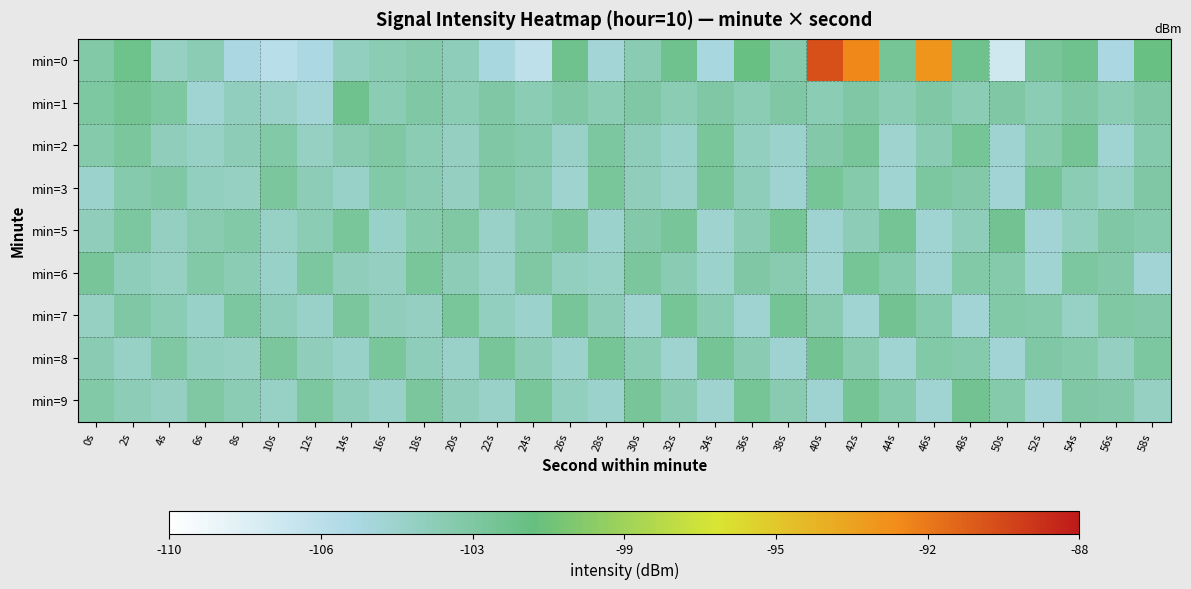

Reading left to right, list all the values displayed in this chart.

min=0: 0s=-102.9	2s=-101.7	4s=-104.1	6s=-103.5	8s=-105.4	10s=-106.2	12s=-105.5	14s=-103.9	16s=-103.5	18s=-103.1	20s=-103.7	22s=-105.3	24s=-106.4	26s=-101.8	28s=-105.0	30s=-103.4	32s=-101.8	34s=-105.3	36s=-101.4	38s=-103.1	40s=-90.1	42s=-92.2	44s=-102.2	46s=-92.8	48s=-101.8	50s=-107.4	52s=-102.3	54s=-101.8	56s=-105.4	58s=-101.3
min=1: 0s=-102.7	2s=-102.0	4s=-102.7	6s=-104.8	8s=-103.9	10s=-104.4	12s=-104.9	14s=-101.8	16s=-103.5	18s=-102.8	20s=-103.5	22s=-102.8	24s=-103.5	26s=-102.8	28s=-103.5	30s=-102.8	32s=-103.5	34s=-102.8	36s=-103.5	38s=-102.8	40s=-103.5	42s=-102.8	44s=-103.5	46s=-102.8	48s=-103.5	50s=-102.8	52s=-103.5	54s=-102.8	56s=-103.5	58s=-102.8
min=2: 0s=-103.1	2s=-102.5	4s=-103.8	6s=-104.2	8s=-103.6	10s=-102.9	12s=-104.1	14s=-103.3	16s=-102.7	18s=-103.5	20s=-104.0	22s=-102.8	24s=-103.2	26s=-104.4	28s=-102.6	30s=-103.7	32s=-104.3	34s=-102.4	36s=-103.9	38s=-104.5	40s=-103.0	42s=-102.3	44s=-104.6	46s=-103.4	48s=-102.2	50s=-104.7	52s=-103.1	54s=-102.1	56s=-104.8	58s=-103.2
min=3: 0s=-104.5	2s=-103.2	4s=-102.8	6s=-103.9	8s=-104.1	10s=-102.5	12s=-103.6	14s=-104.3	16s=-102.9	18s=-103.4	20s=-104.0	22s=-102.7	24s=-103.3	26s=-104.6	28s=-102.4	30s=-103.8	32s=-104.4	34s=-102.3	36s=-103.7	38s=-104.7	40s=-102.2	42s=-103.1	44s=-104.8	46s=-102.6	48s=-103.0	50s=-104.9	52s=-102.1	54s=-103.5	56s=-104.2	58s=-102.8
min=5: 0s=-103.8	2s=-102.6	4s=-104.0	6s=-103.3	8s=-102.9	10s=-104.2	12s=-103.5	14s=-102.4	16s=-104.3	18s=-103.1	20s=-102.7	22s=-104.4	24s=-103.2	26s=-102.5	28s=-104.5	30s=-103.0	32s=-102.3	34s=-104.6	36s=-103.4	38s=-102.2	40s=-104.7	42s=-103.6	44s=-102.1	46s=-104.8	48s=-103.7	50s=-102.0	52s=-104.9	54s=-103.9	56s=-102.8	58s=-103.2
min=6: 0s=-102.3	2s=-103.7	4s=-104.1	6s=-102.9	8s=-103.5	10s=-104.3	12s=-102.6	14s=-103.8	16s=-104.0	18s=-102.4	20s=-103.6	22s=-104.4	24s=-102.7	26s=-103.9	28s=-104.2	30s=-102.5	32s=-103.4	34s=-104.5	36s=-102.8	38s=-103.3	40s=-104.6	42s=-102.2	44s=-103.2	46s=-104.7	48s=-102.9	50s=-103.1	52s=-104.8	54s=-102.6	56s=-103.0	58s=-104.9
min=7: 0s=-104.1	2s=-102.8	4s=-103.5	6s=-104.3	8s=-102.6	10s=-103.7	12s=-104.4	14s=-102.5	16s=-103.8	18s=-104.0	20s=-102.4	22s=-103.9	24s=-104.5	26s=-102.3	28s=-103.6	30s=-104.6	32s=-102.2	34s=-103.4	36s=-104.7	38s=-102.1	40s=-103.3	42s=-104.8	44s=-102.0	46s=-103.2	48s=-104.9	50s=-102.9	52s=-103.1	54s=-104.2	56s=-102.7	58s=-103.0
min=8: 0s=-103.4	2s=-104.2	4s=-102.7	6s=-103.9	8s=-104.1	10s=-102.5	12s=-103.8	14s=-104.3	16s=-102.4	18s=-103.7	20s=-104.4	22s=-102.3	24s=-103.6	26s=-104.5	28s=-102.2	30s=-103.5	32s=-104.6	34s=-102.1	36s=-103.4	38s=-104.7	40s=-102.0	42s=-103.3	44s=-104.8	46s=-102.9	48s=-103.2	50s=-104.9	52s=-102.8	54s=-103.1	56s=-104.0	58s=-102.6
min=9: 0s=-102.9	2s=-103.6	4s=-104.0	6s=-102.7	8s=-103.5	10s=-104.2	12s=-102.6	14s=-103.7	16s=-104.3	18s=-102.5	20s=-103.8	22s=-104.4	24s=-102.4	26s=-103.9	28s=-104.5	30s=-102.3	32s=-103.4	34s=-104.6	36s=-102.2	38s=-103.3	40s=-104.7	42s=-102.1	44s=-103.2	46s=-104.8	48s=-102.0	50s=-103.1	52s=-104.9	54s=-102.8	56s=-103.0	58s=-104.1